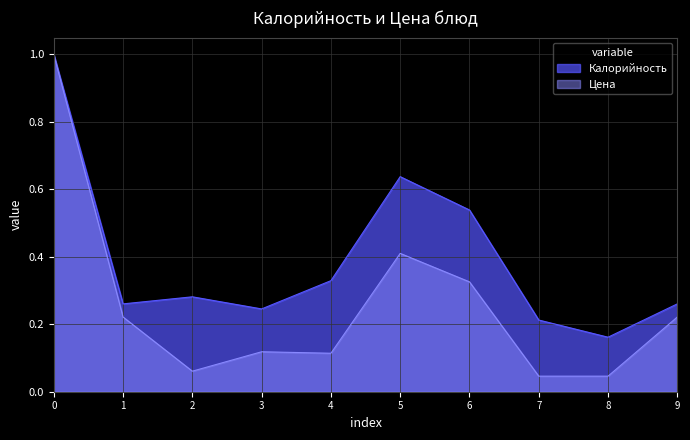

What is the difference between the maximum and minimum values in the Калорийность series?

0.8